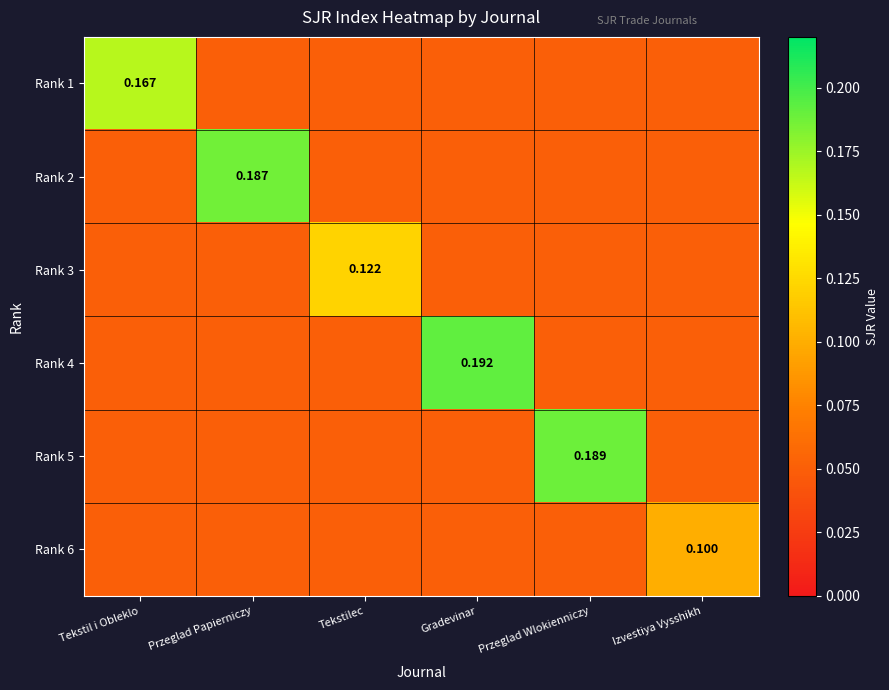

What is the difference between the highest and lowest values at Tekstil i Obleklo?

0.1